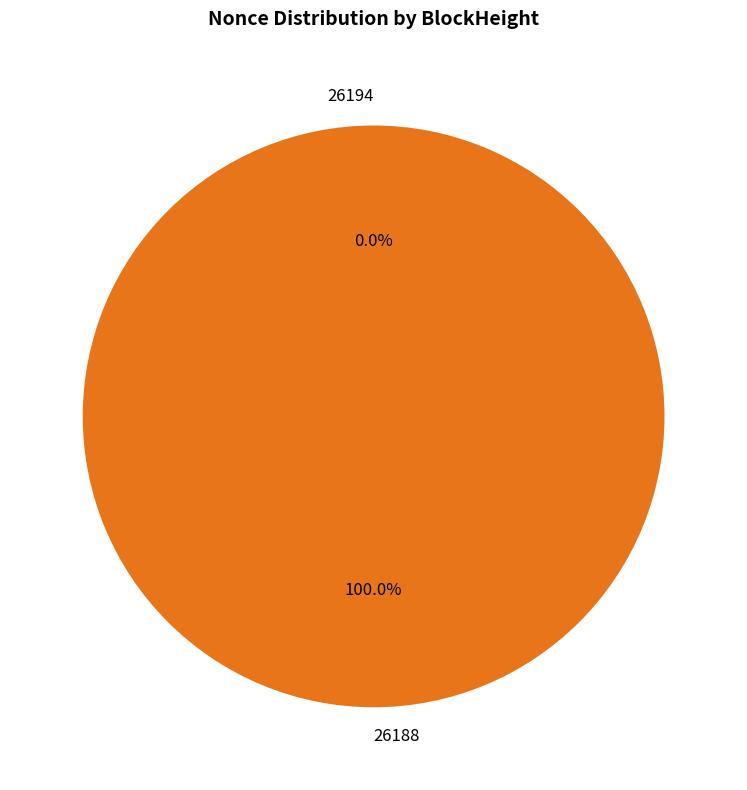

Which category accounts for the majority?

26188